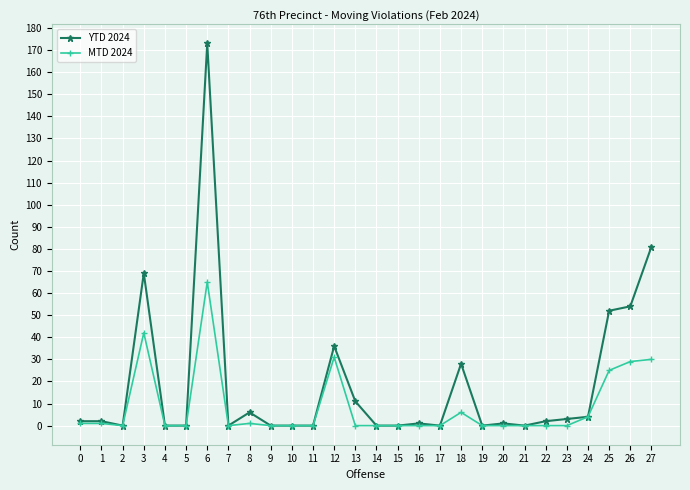

Reading right to left, transcribe all the data shown in this chart.

YTD 2024: 27=81	26=54	25=52	24=4	23=3	22=2	21=0	20=1	19=0	18=28	17=0	16=1	15=0	14=0	13=11	12=36	11=0	10=0	9=0	8=6	7=0	6=173	5=0	4=0	3=69	2=0	1=2	0=2
MTD 2024: 27=30	26=29	25=25	24=4	23=0	22=0	21=0	20=0	19=0	18=6	17=0	16=0	15=0	14=0	13=0	12=31	11=0	10=0	9=0	8=1	7=0	6=65	5=0	4=0	3=42	2=0	1=1	0=1